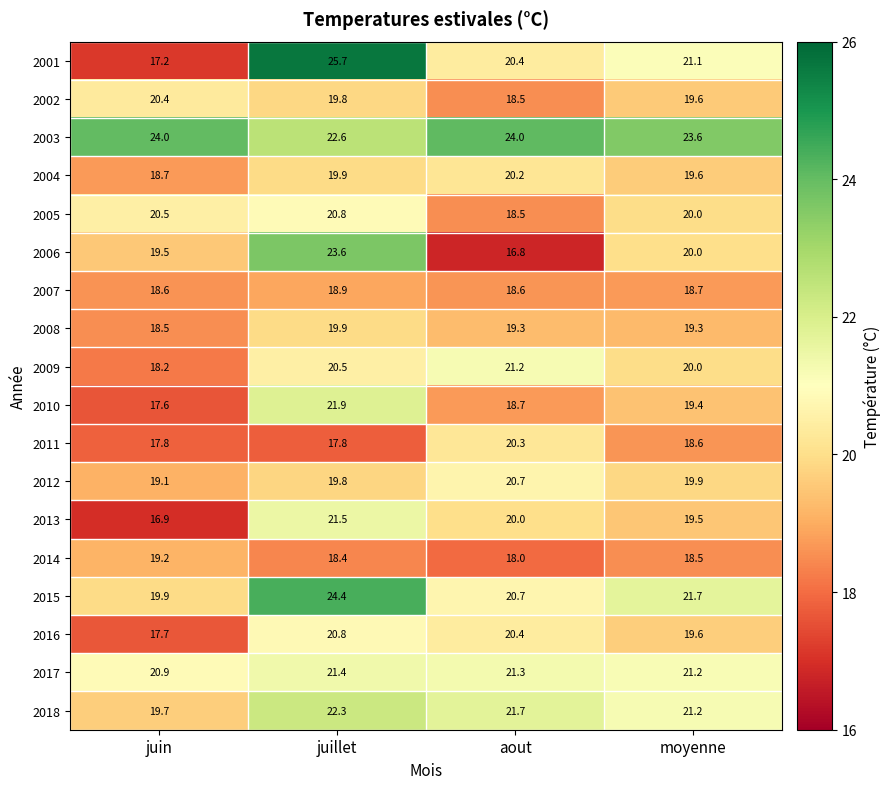

At how many categories does at least one series exceed 21?

4